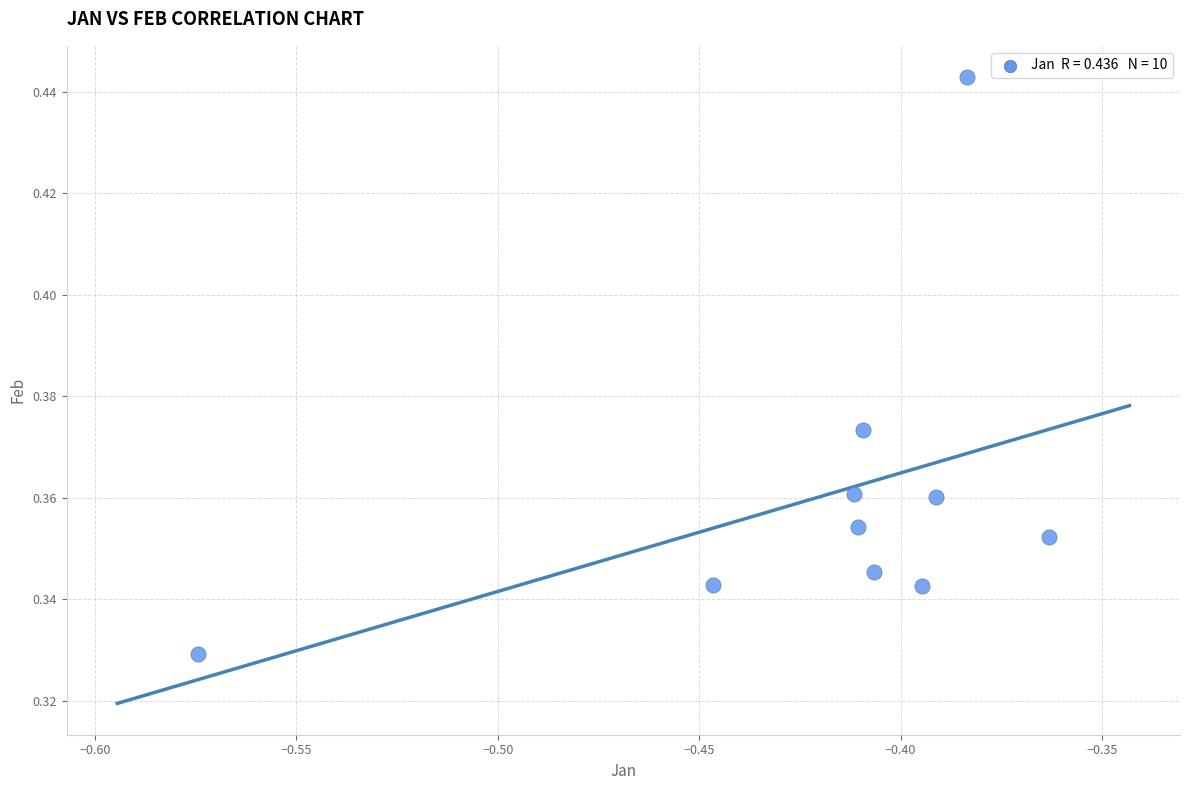

What is the average X value?

-0.4